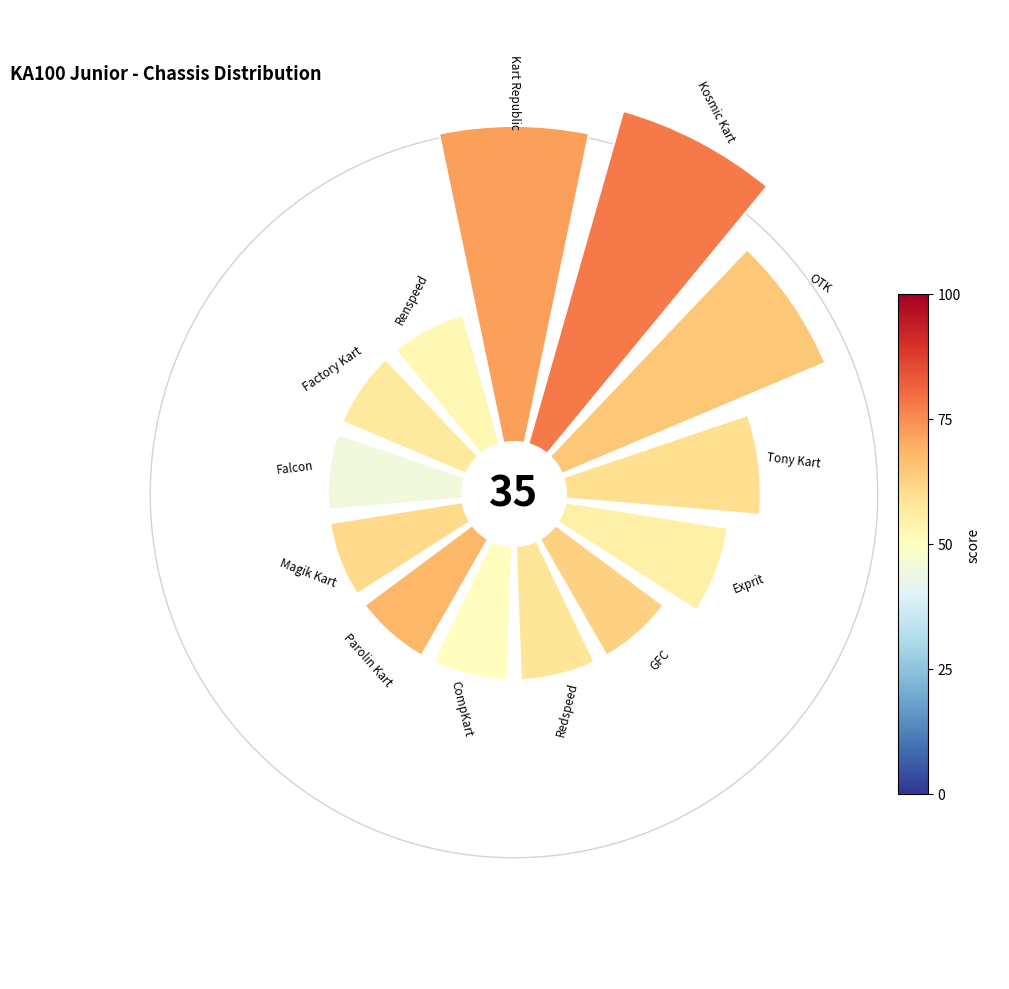

How many segments does this pie chart have?

13